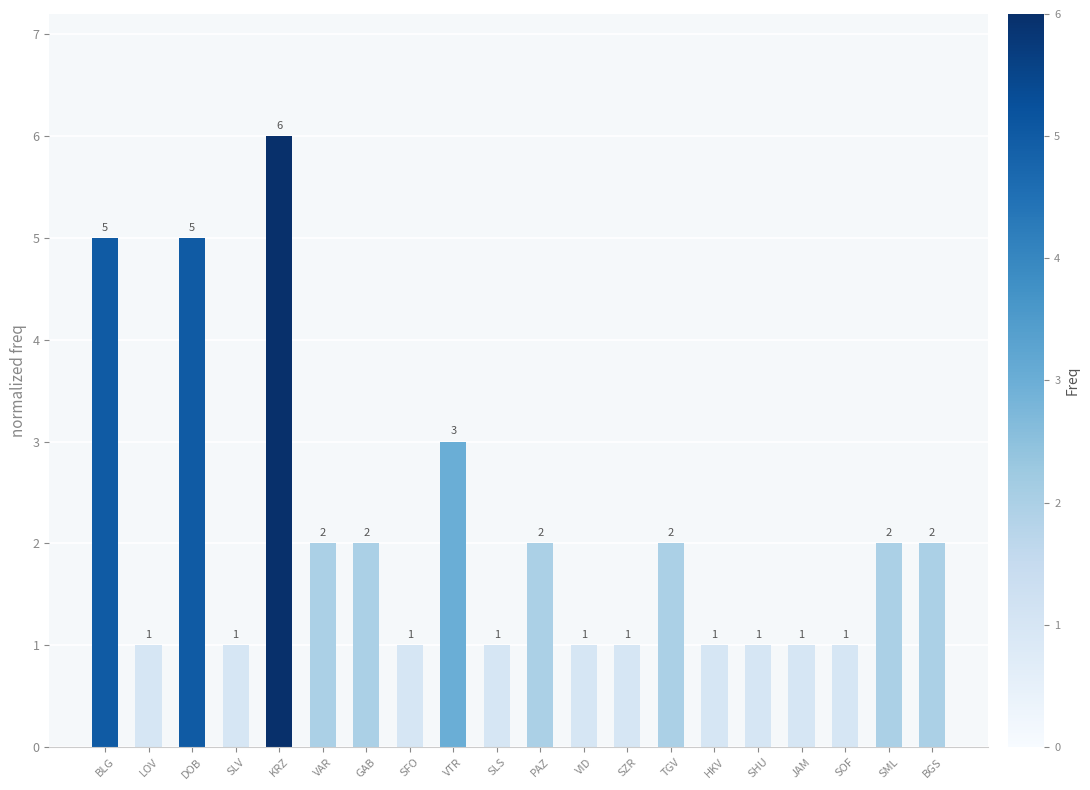

What is the maximum value shown in the chart?

6